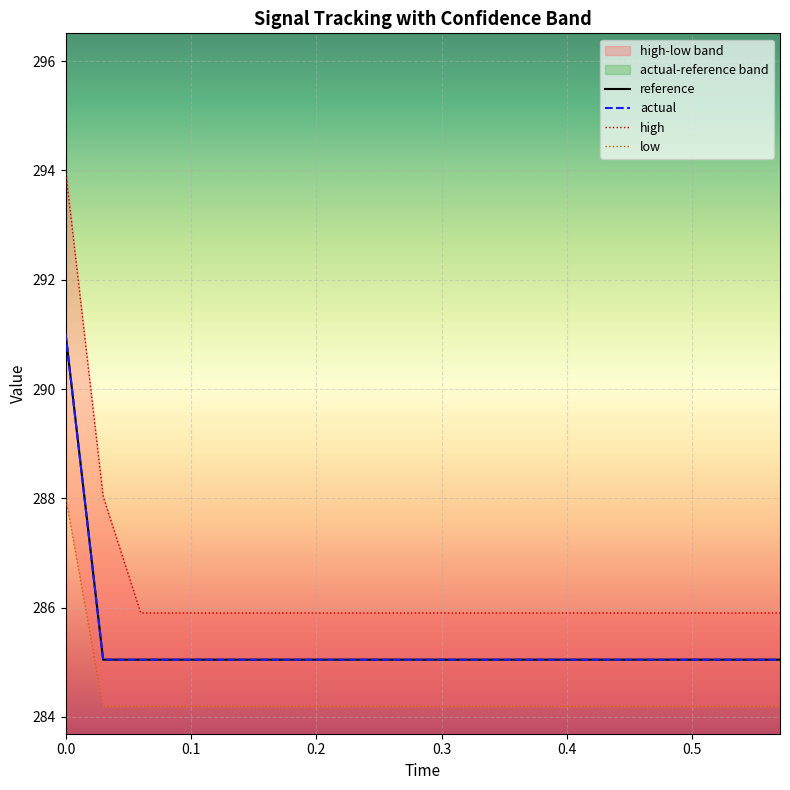

What is the average value of the high series?

286.4